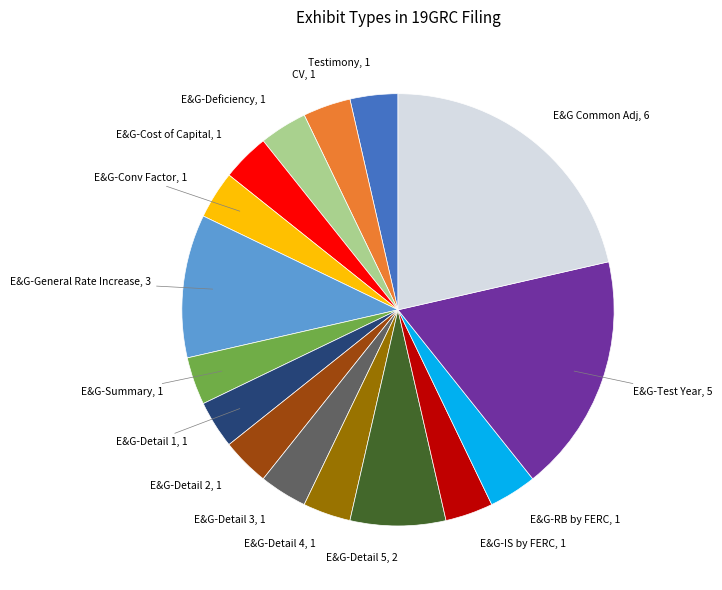

Is there a majority slice in this chart?

No